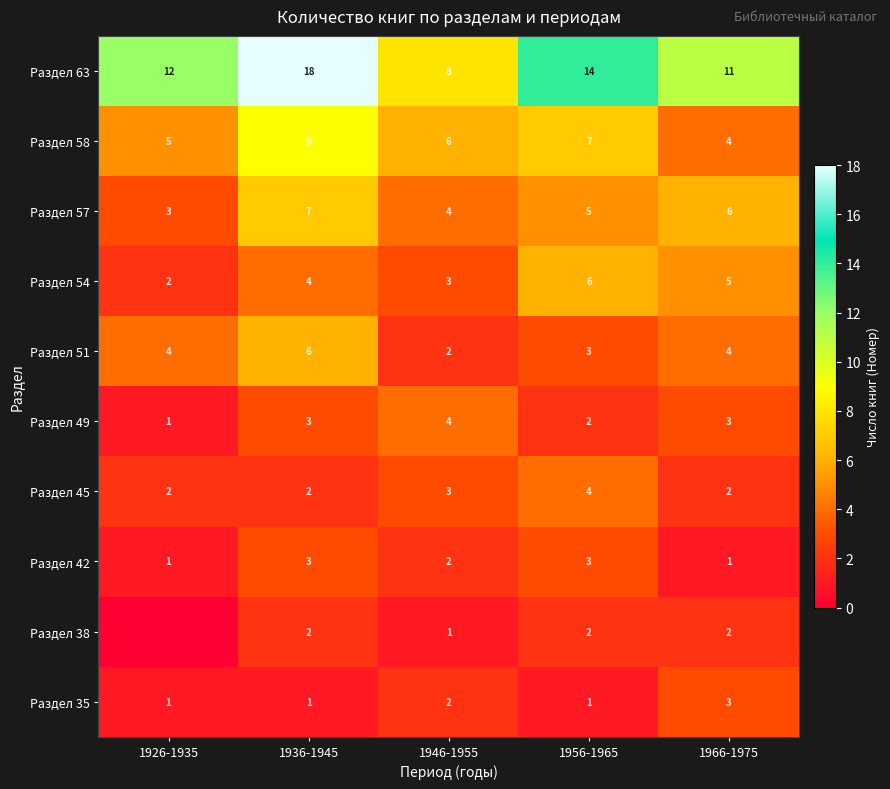

At which label does Раздел 63 reach its minimum?

1946-1955